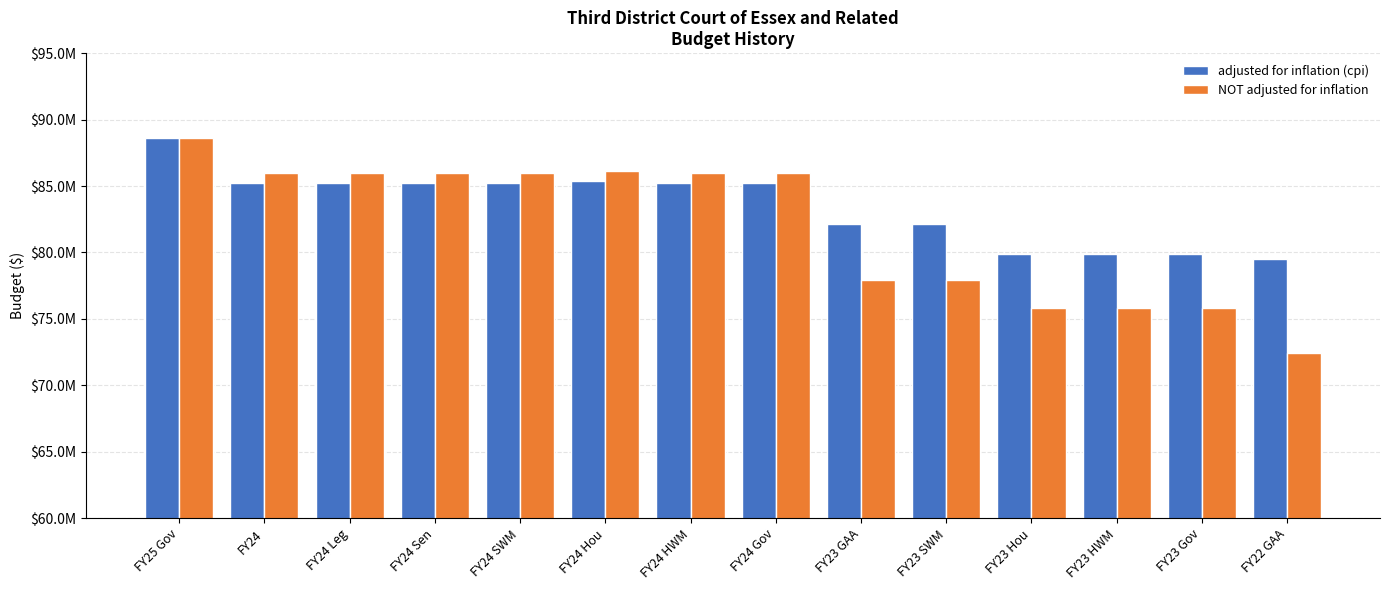

Does the chart contain stacked bars?

No